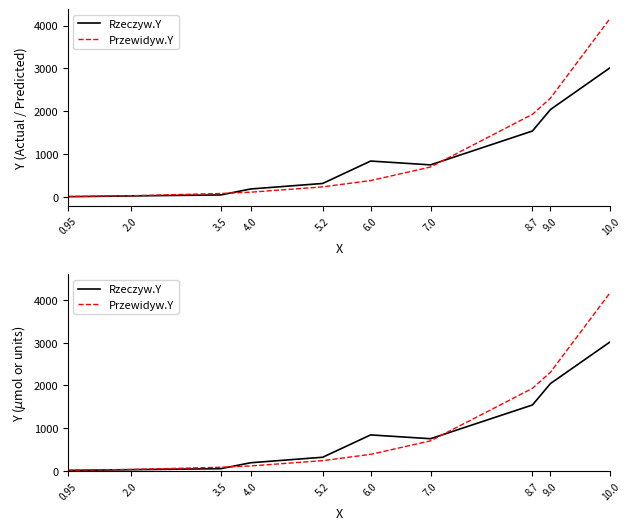

Is the value of Rzeczyw.Y at 8.7 greater than the value of Przewidyw.Y at 10.0?

No